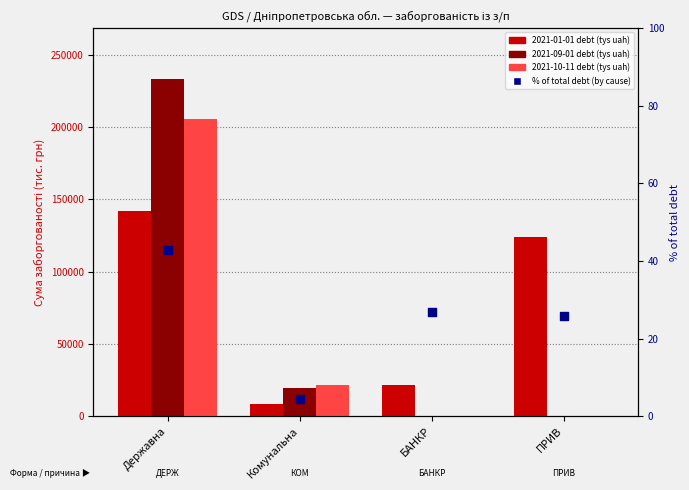

Which series reaches the maximum Y coordinate?

2021-09-01 debt (tys uah)